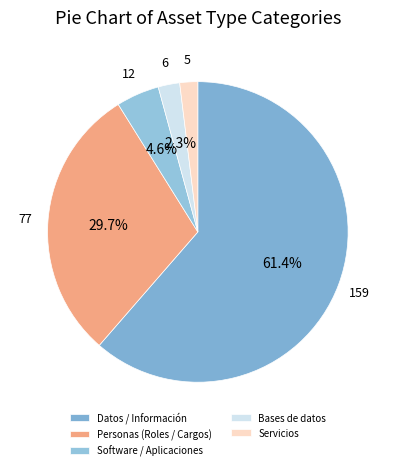

What is the majority slice?

Datos / Información